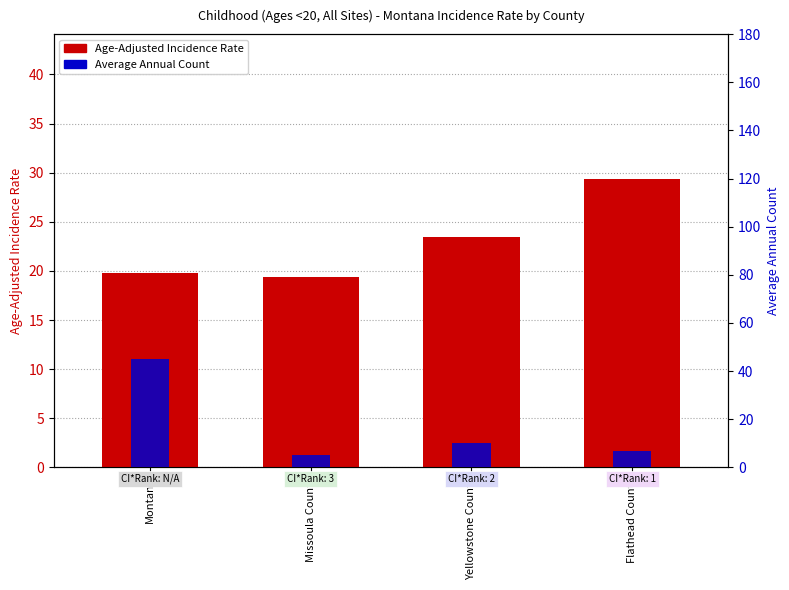

Is the value of Age-Adjusted Incidence Rate at Montana greater than the value of Average Annual Count at Yellowstone County?

Yes